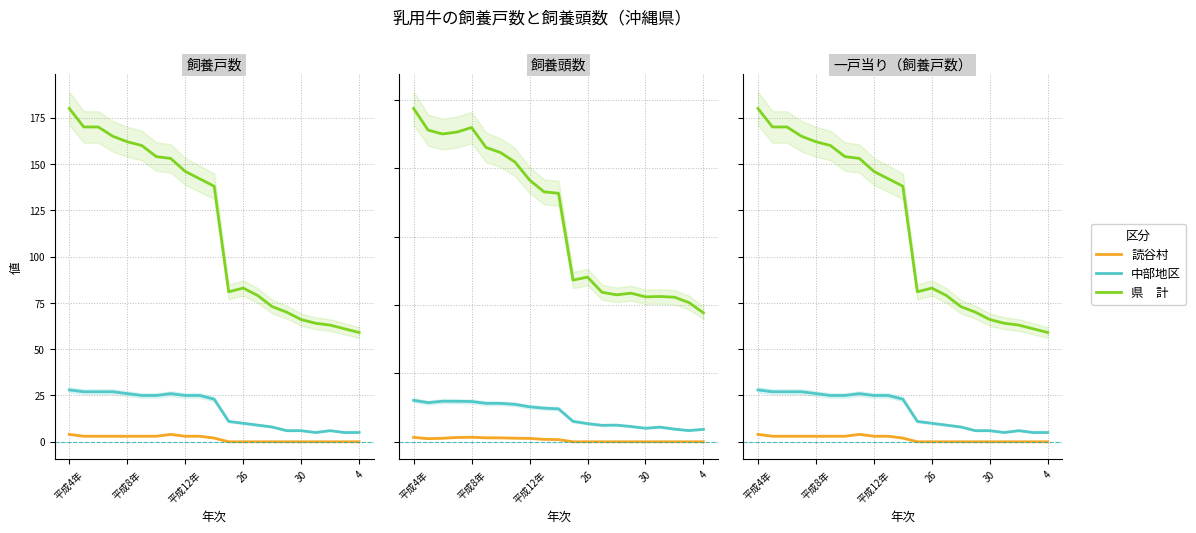

What are all the series names shown in the legend?

読谷村, 中部地区, 県　計